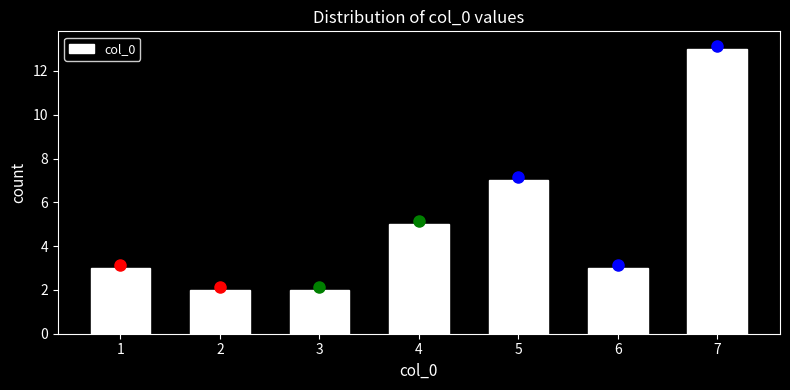

Reading left to right, list all the values displayed in this chart.

3	2	2	5	7	3	13